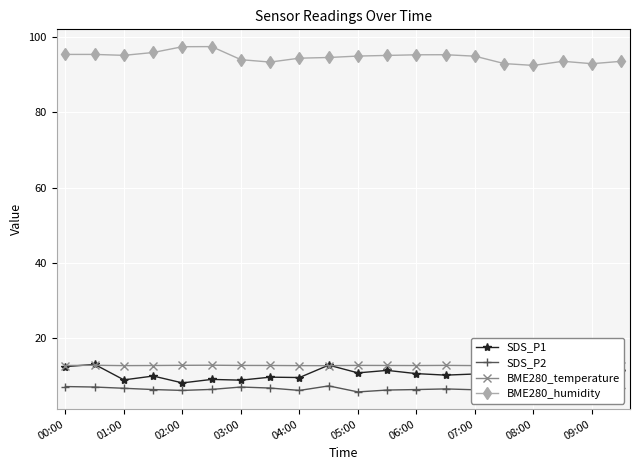

True or false: BME280_humidity and SDS_P2 intersect in this chart.

False